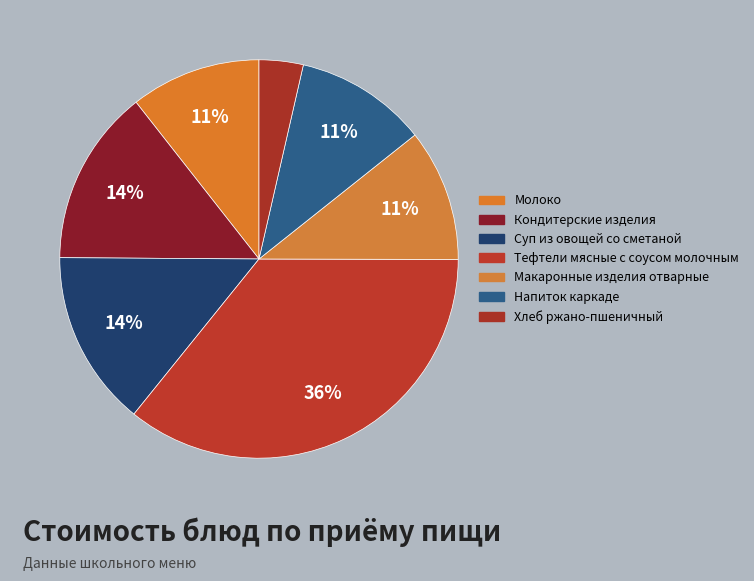

How many slices are in this pie chart?

7